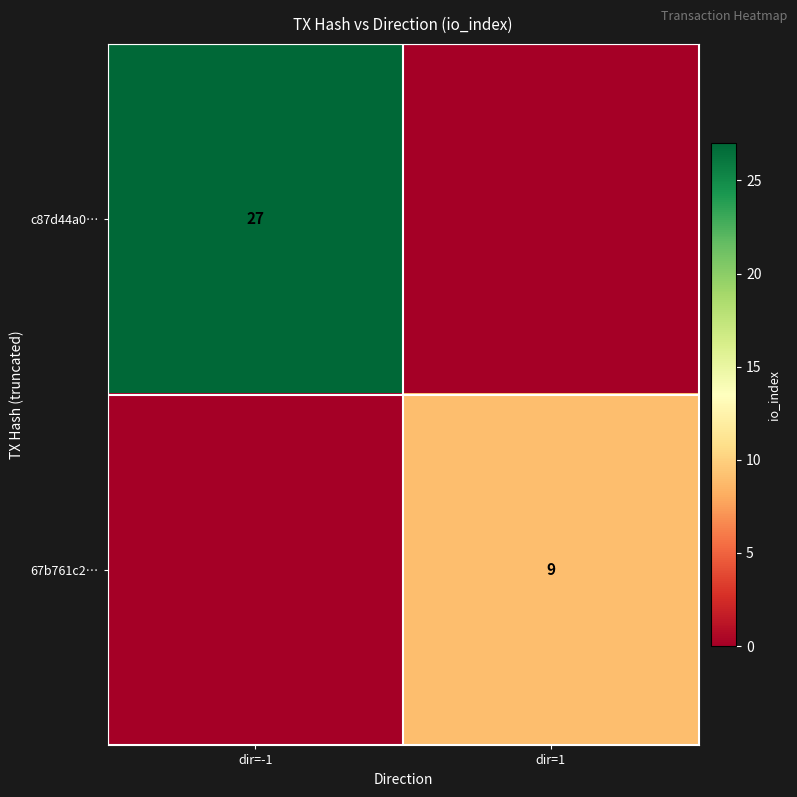

Between dir=1 and dir=-1, which is larger?

dir=-1